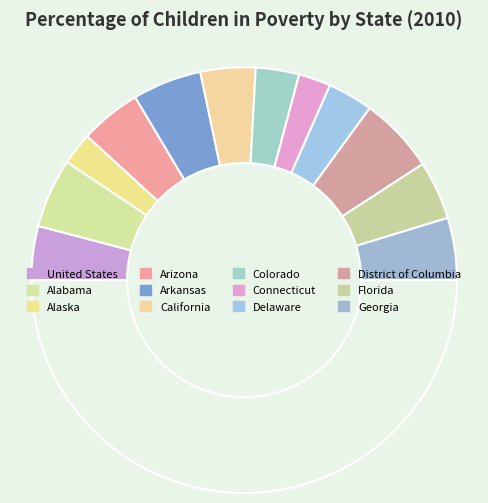

How many segments does this pie chart have?

13